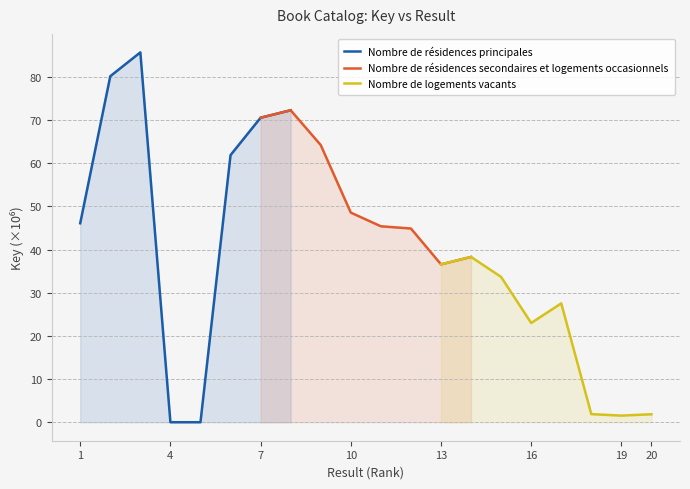

The value of Nombre de résidences principales at 4 is 0.0. True or false?

True